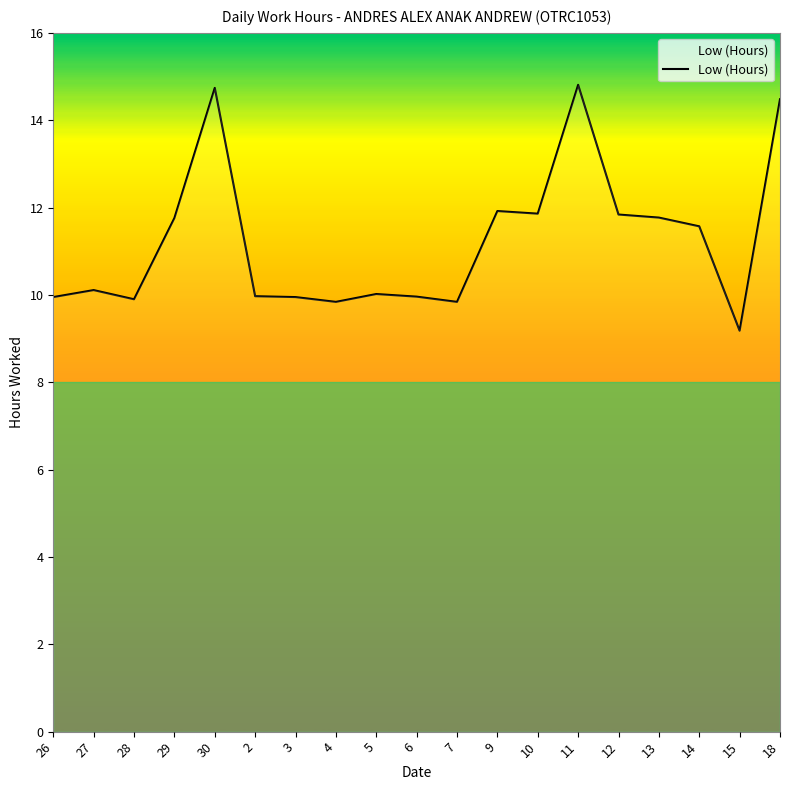

What is the difference between the values at 2 and 15?

0.8